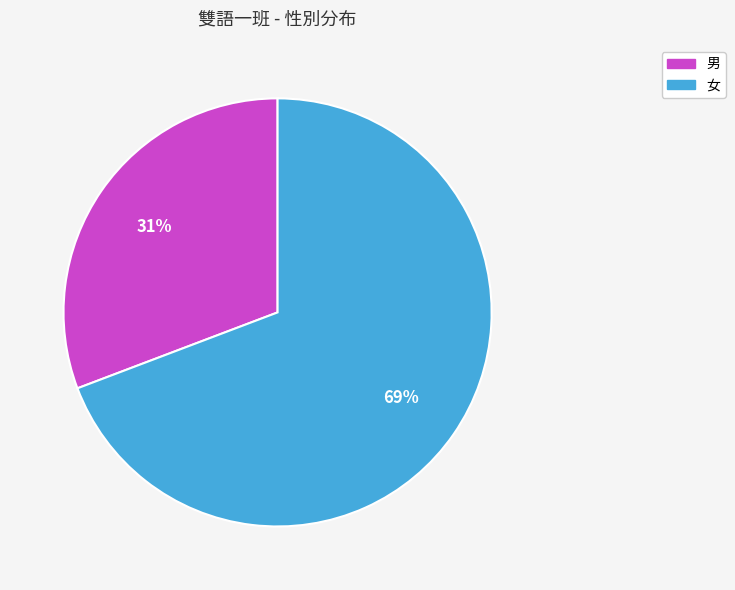

What is the smallest slice in the pie chart?

男